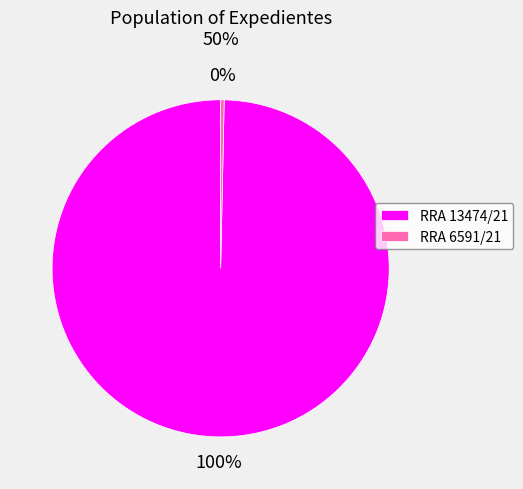

To the nearest percent, what is the average slice percentage?

50%